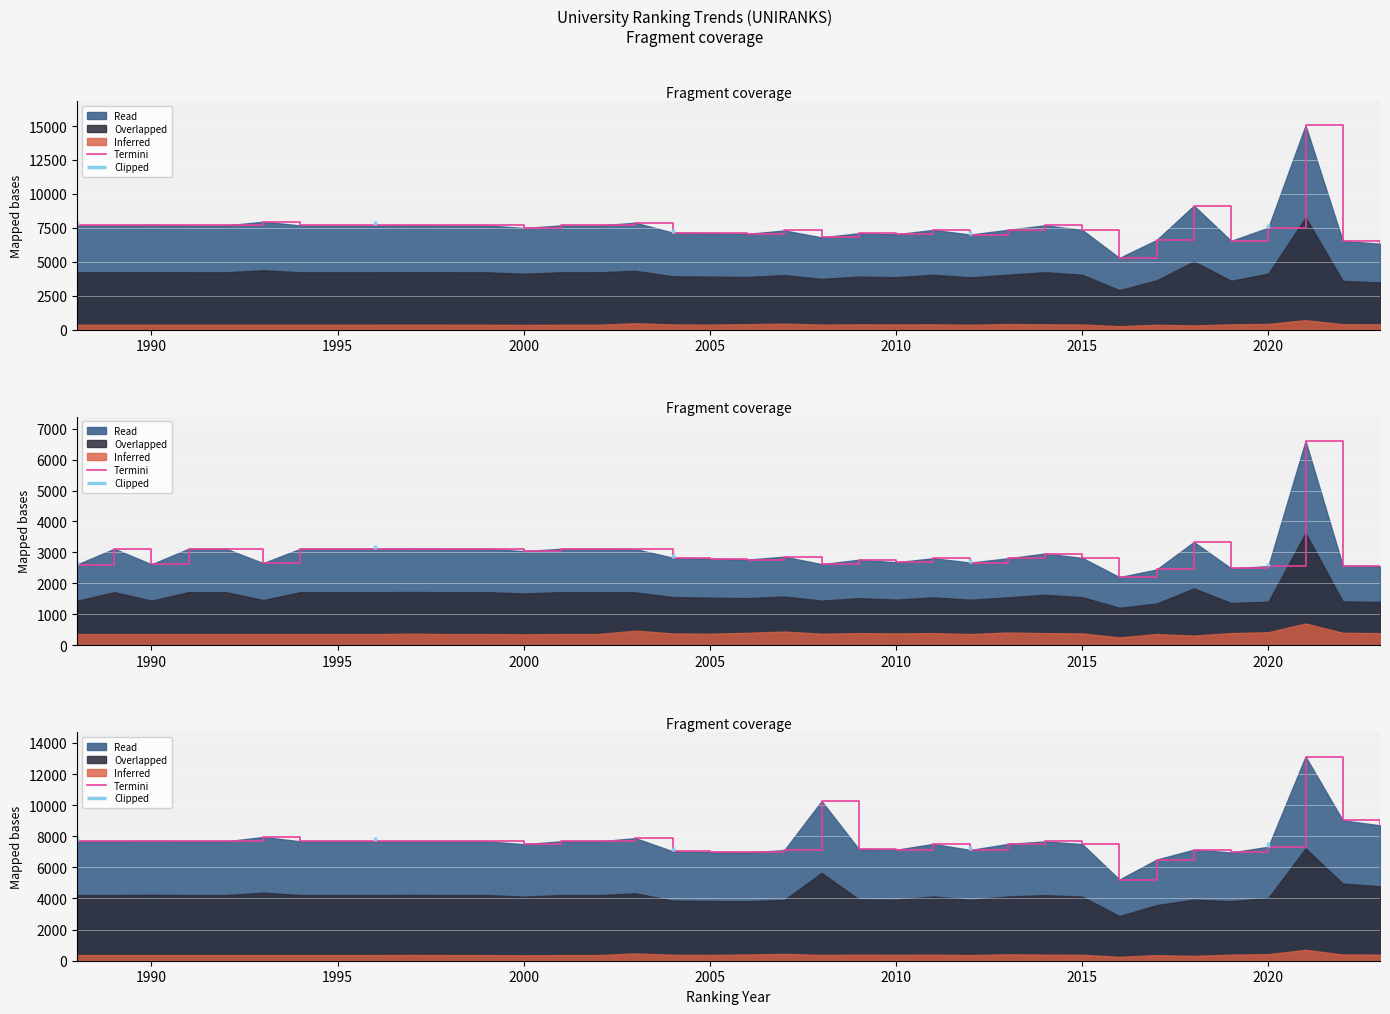

True or false: the data has more than 0 interior local peaks.

True